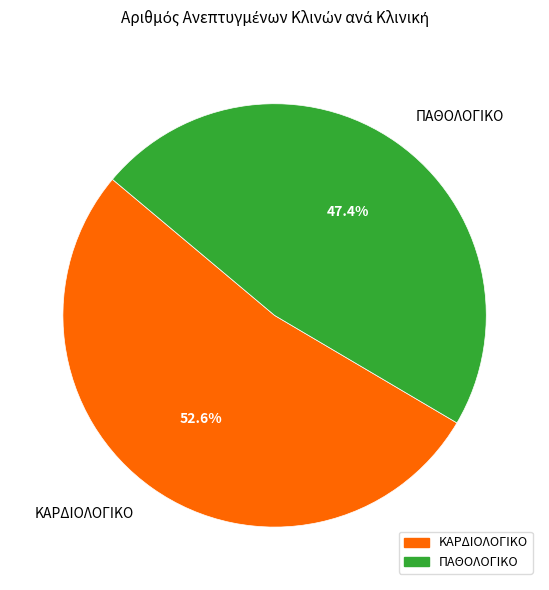

What is the total percentage of ΠΑΘΟΛΟΓΙΚΟ and ΚΑΡΔΙΟΛΟΓΙΚΟ?

100.0%